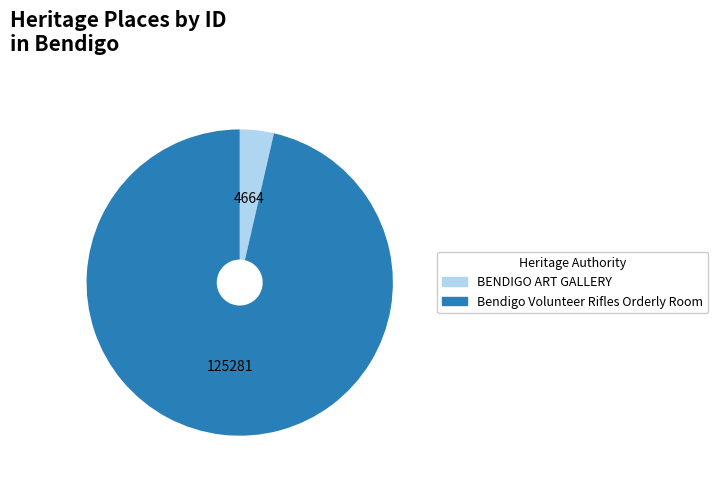

Is Bendigo Volunteer Rifles Orderly Room the majority of the pie?

Yes